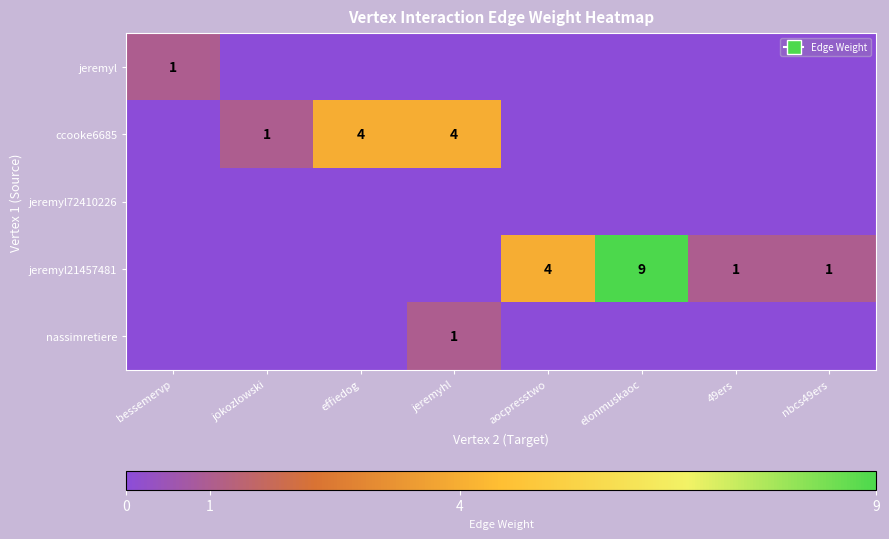

Between elonmuskaoc and bessemervp, which is larger?

bessemervp